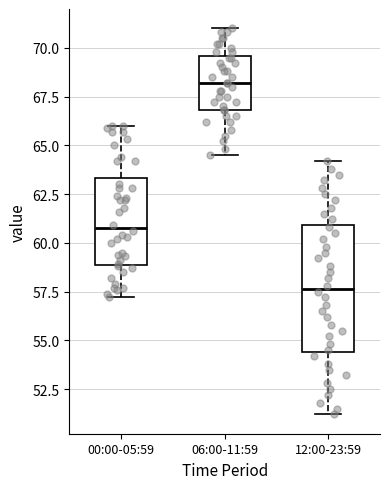

Where does the lower whisker of the box for 06:00-11:59 end on the y-axis? The values are not printed on the chart, so give them approximately, as read against the axis.

64.5